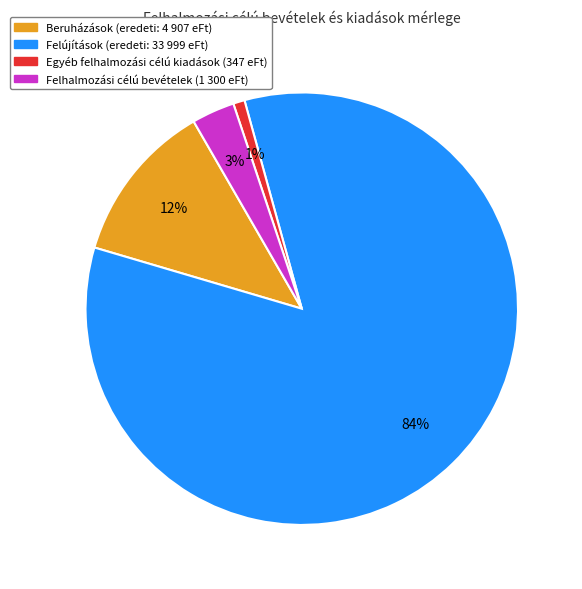

Combined, do Egyéb felhalmozási célú kiadások and Felújítások account for over 50%?

Yes